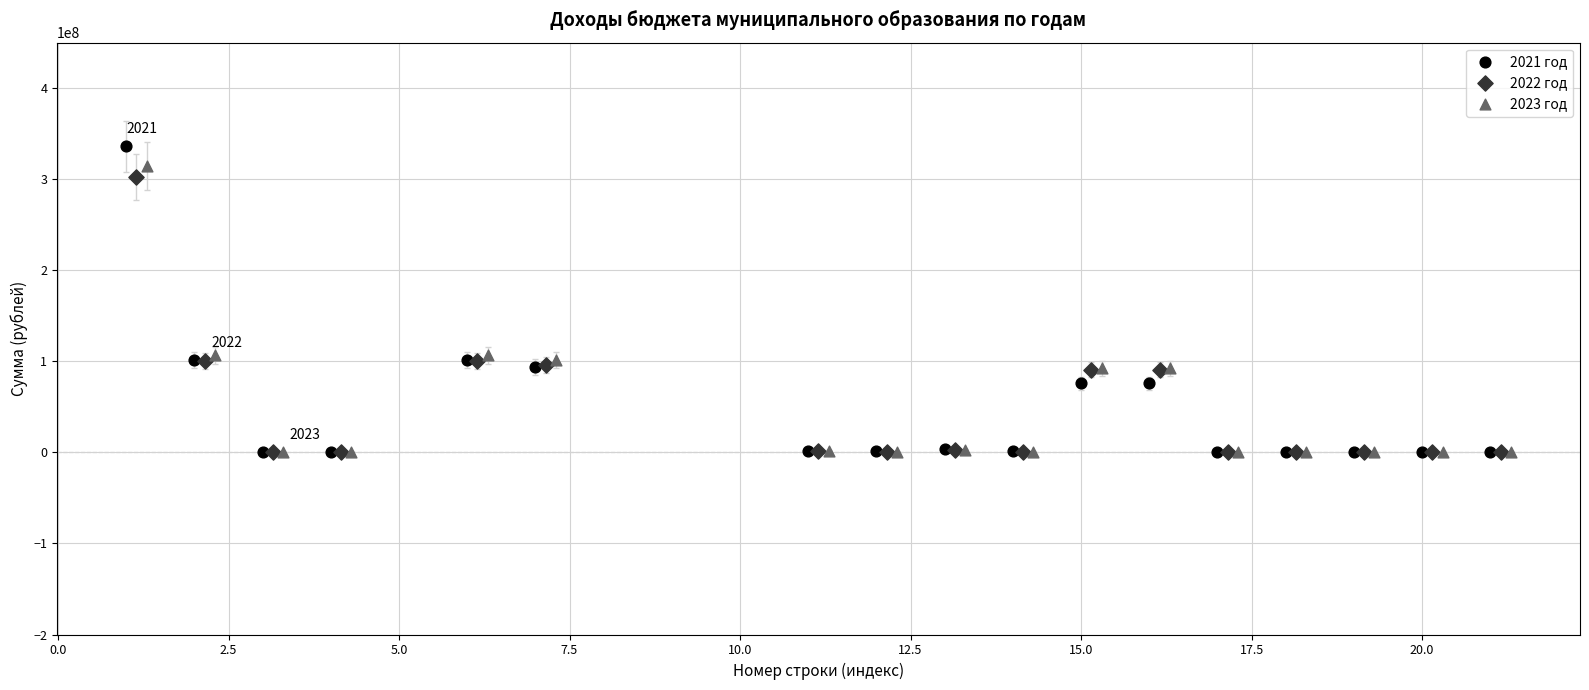

Which series has the widest spread of Y values?

2021 год